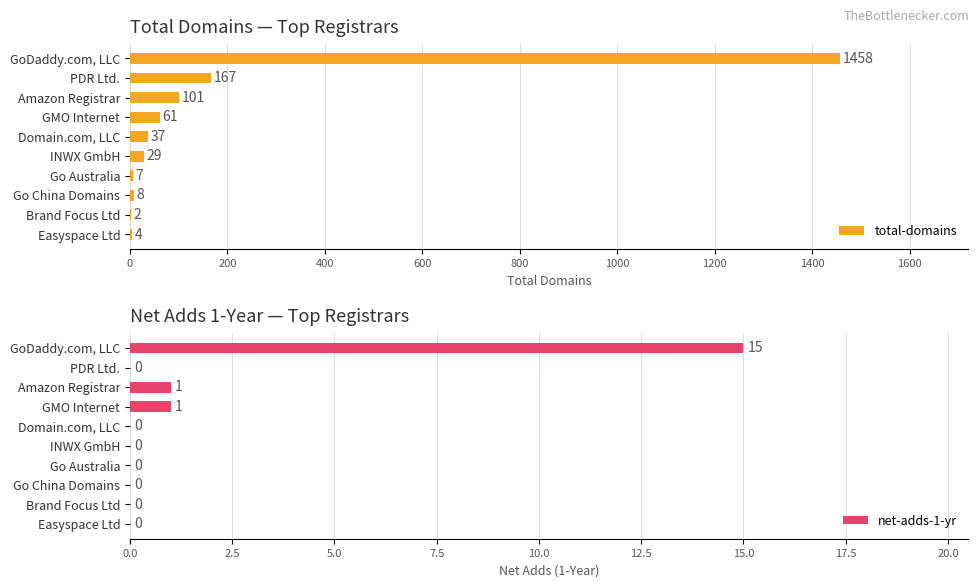

What is the sum of all total-domains values?

1874